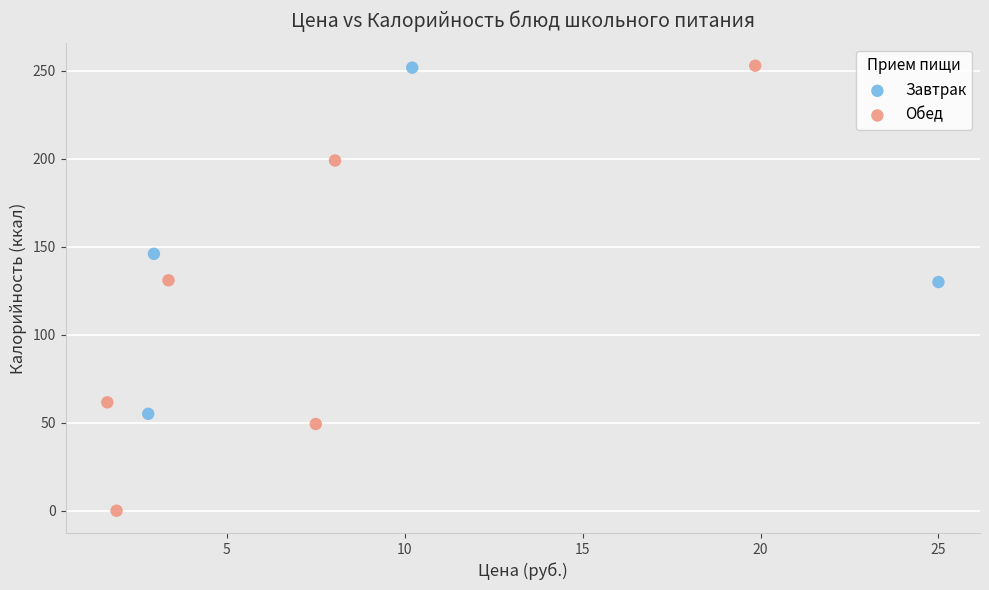

Which series has the largest Y range (max minus min)?

Обед